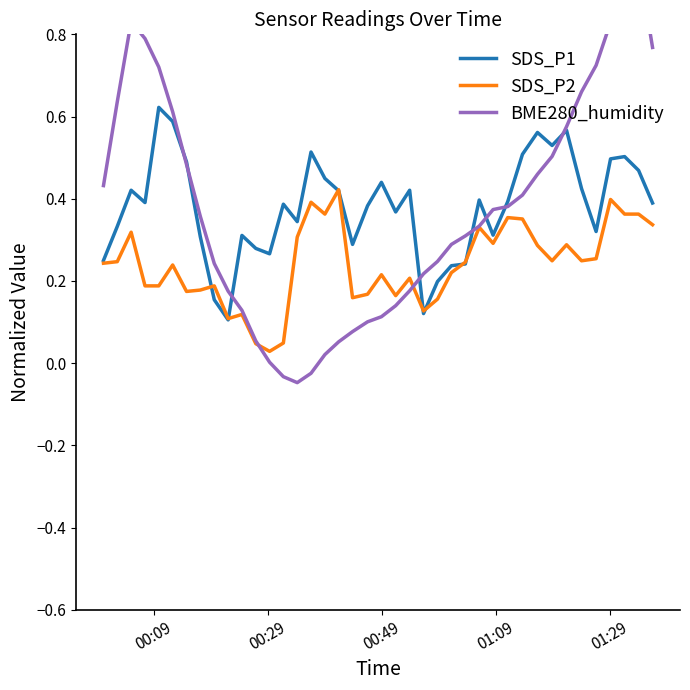

What is the difference between the maximum and minimum values in the BME280_humidity series?

1.0